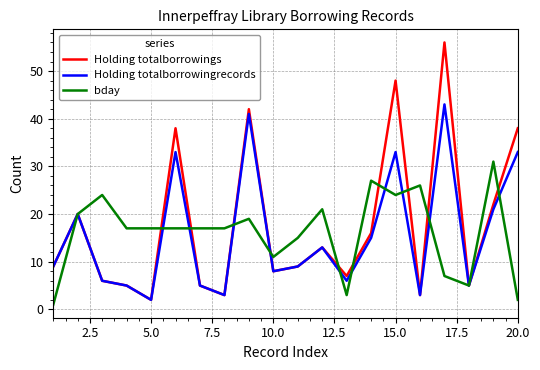

Rank the series by their maximum value, from highest to lowest.

Holding totalborrowings, Holding totalborrowingrecords, bday